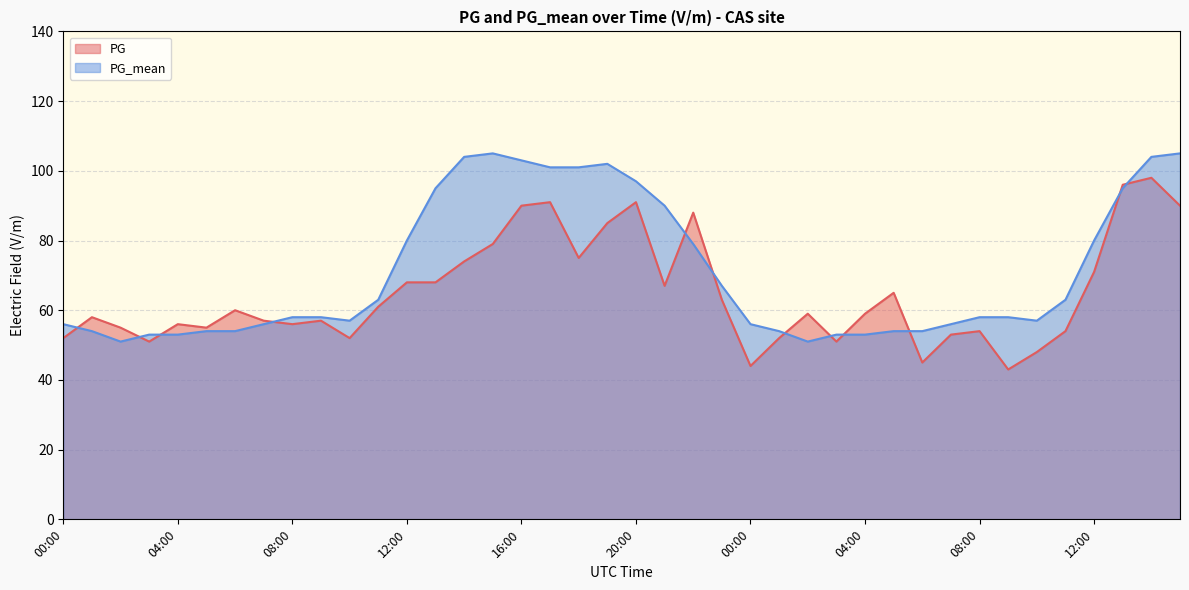

At which label is PG_mean closest to 78?

22:00